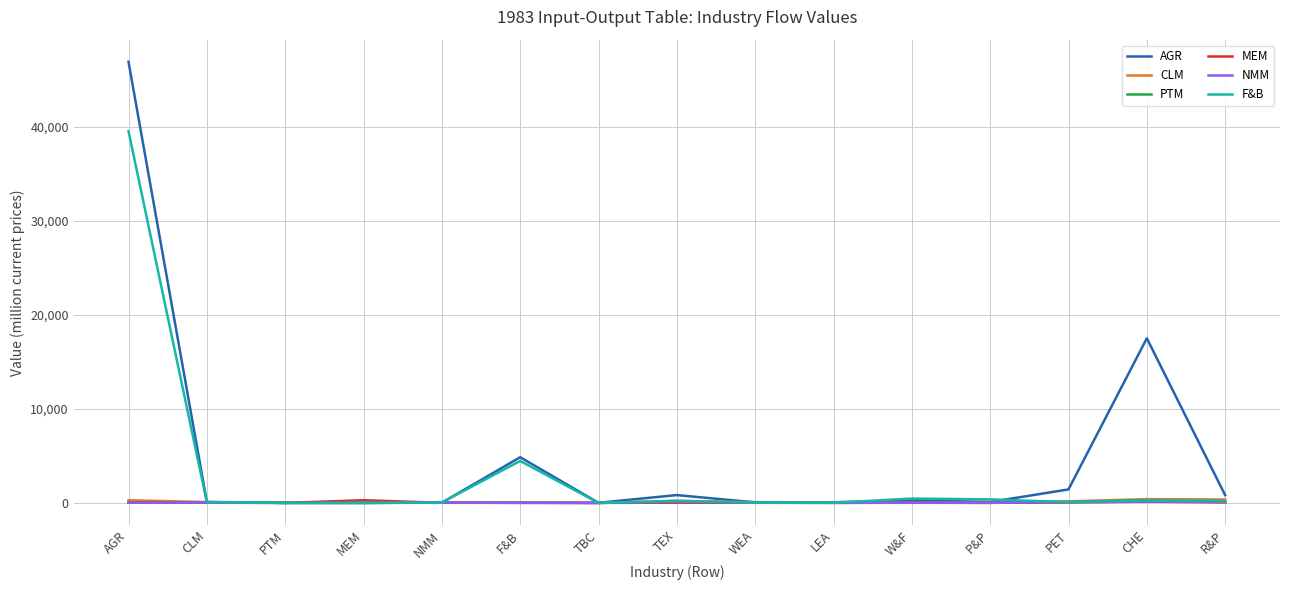

At how many categories does at least one series exceed 31462?

1